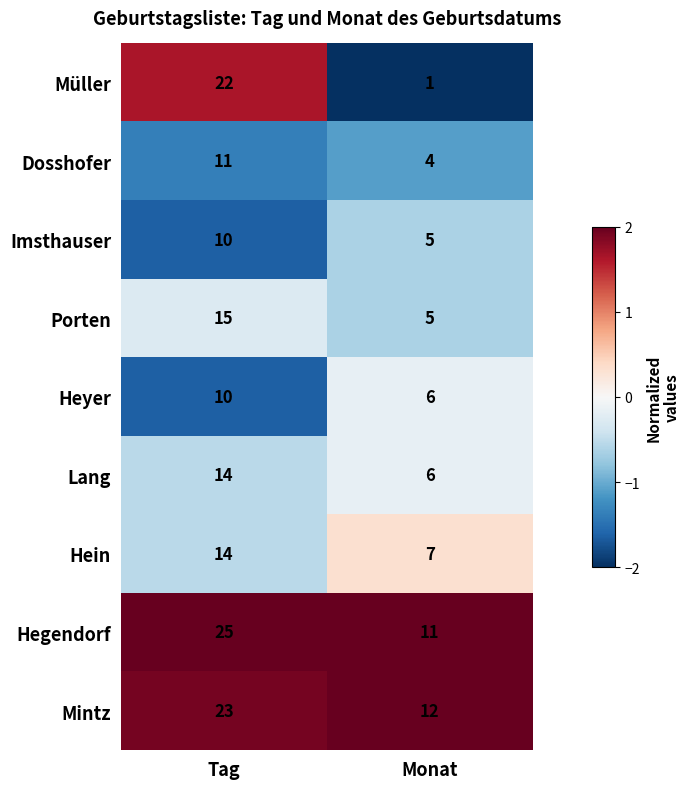

The Hegendorf series shows 4 at Monat. True or false?

False